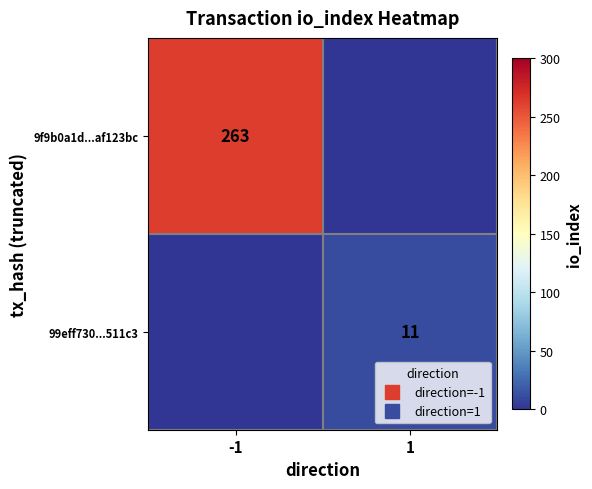

Which has a higher value, 1 or -1?

-1